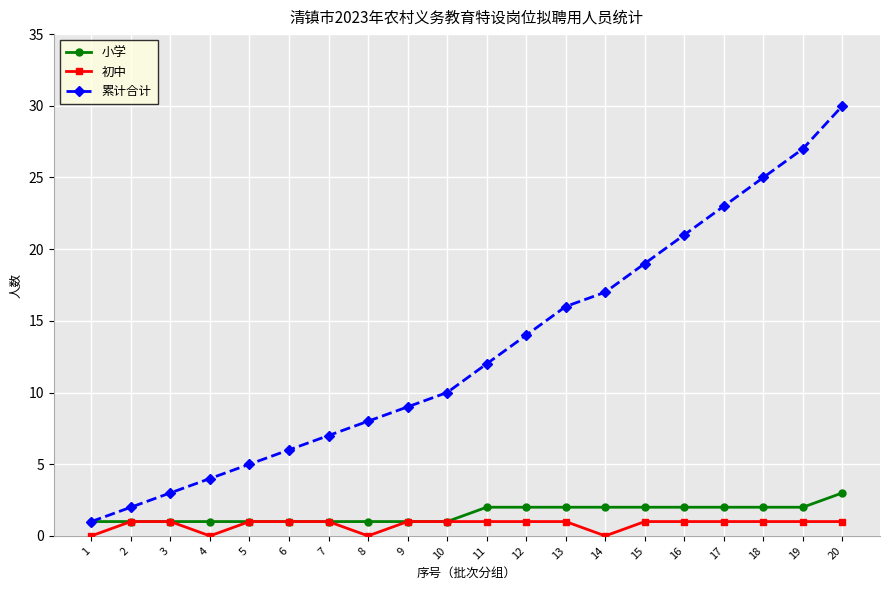

True or false: 初中 and 累计合计 cross at least once.

False